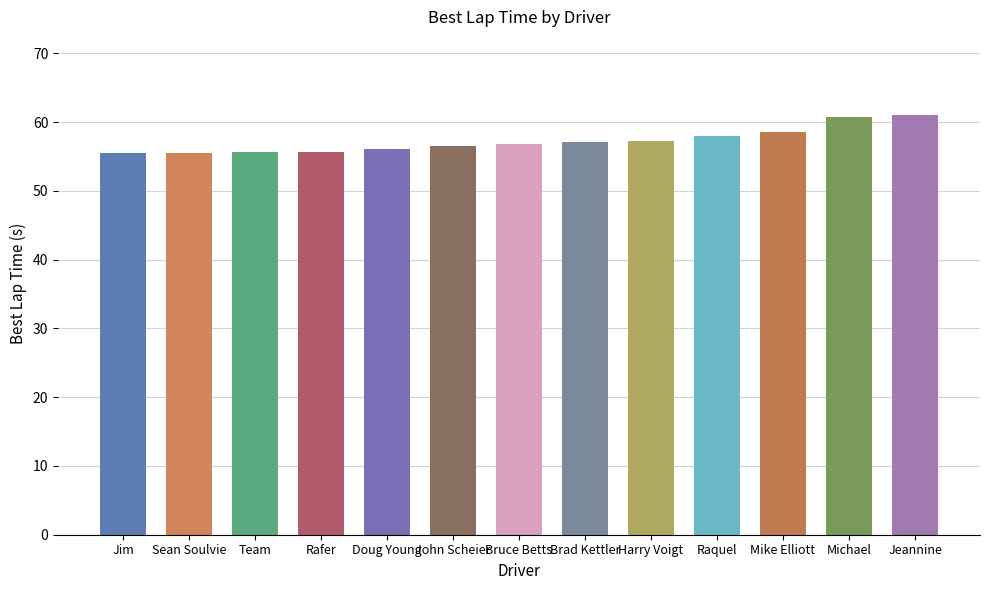

What is the difference between the values at John Scheier and Team?

0.9